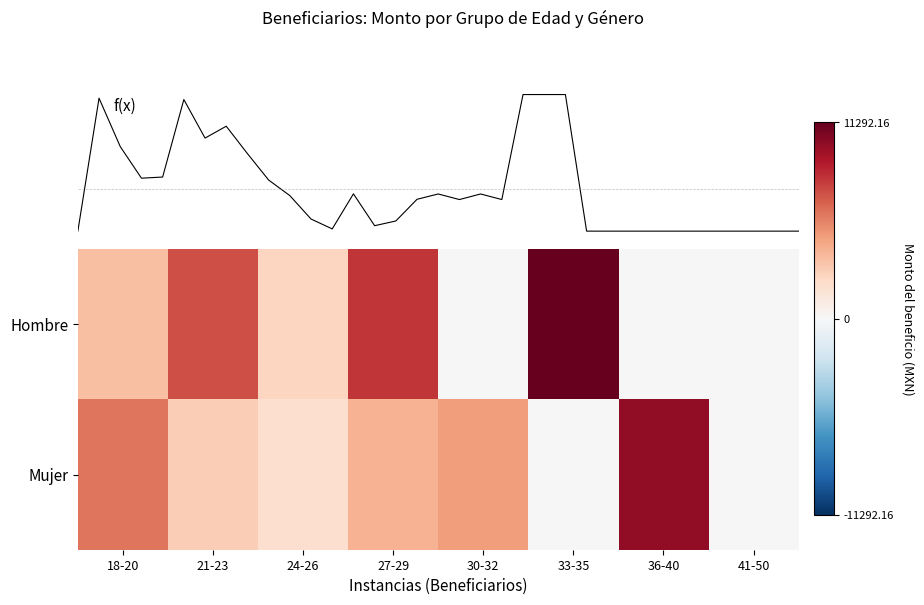

The value of Mujer at 36-40 is 10014.3. True or false?

True